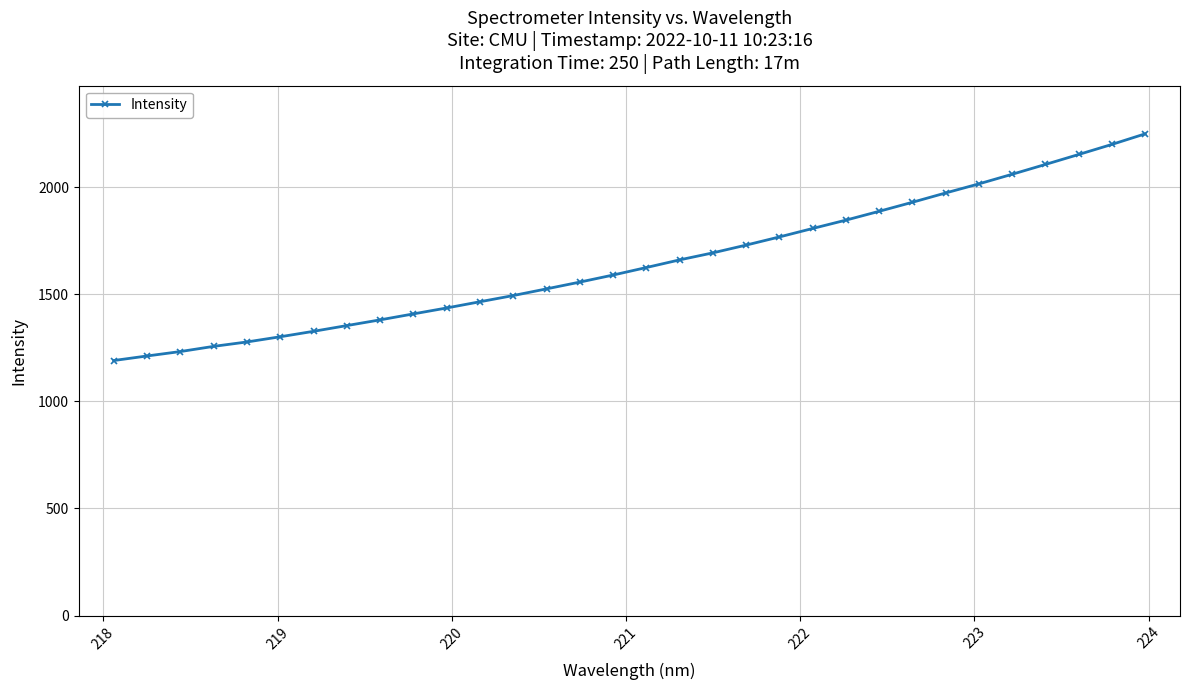

What is the value of the 31st point from the left?

2199.6